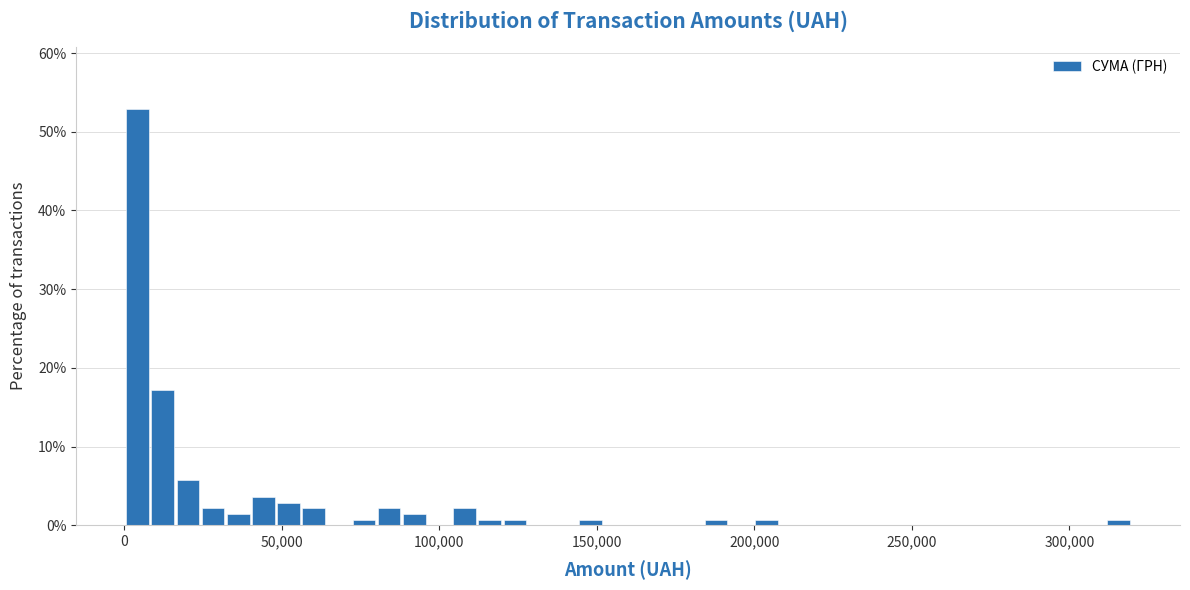

Read against the x-axis, roughly where is the centre of the tallest bar?

5000